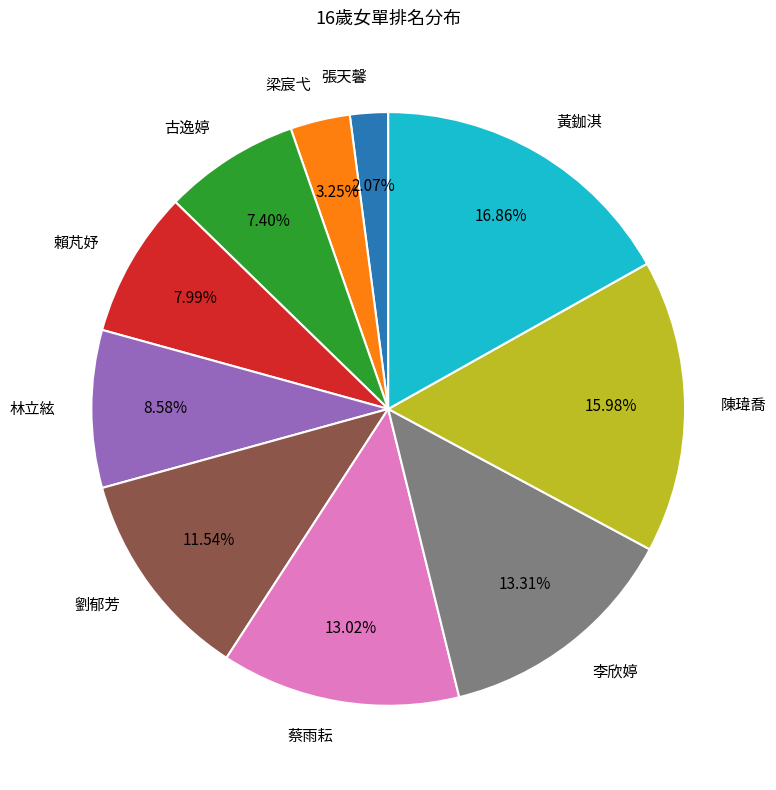

True or false: 陳瑋喬 accounts for 3% of the total.

False